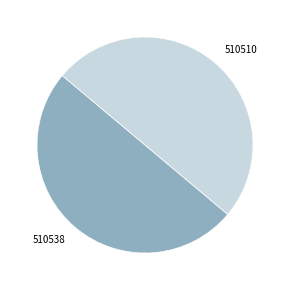

Is it true that 510510 is 36% of the pie?

False